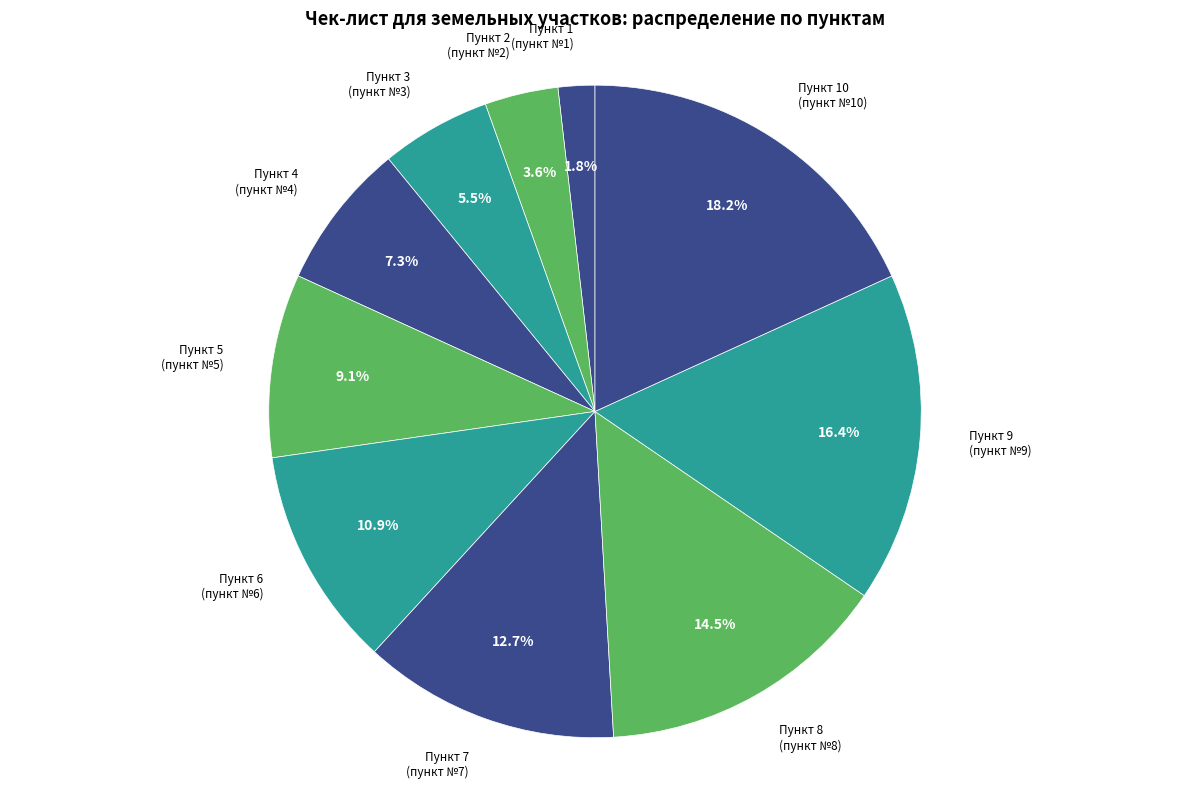

Is there a majority slice in this chart?

No